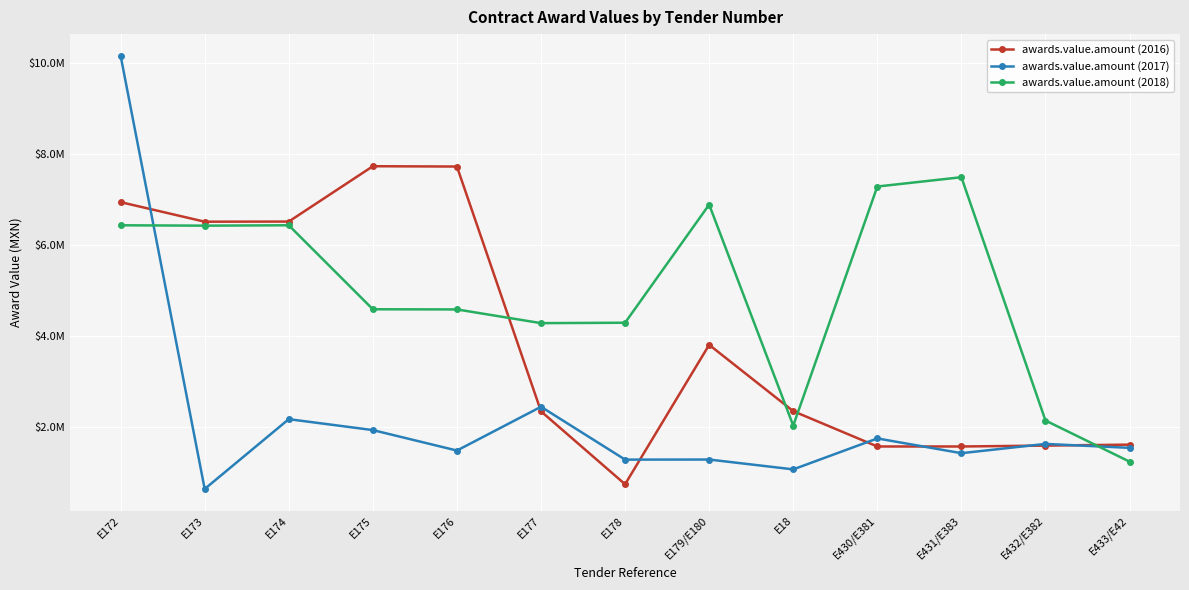

What are all the series names shown in the legend?

awards.value.amount (2016), awards.value.amount (2017), awards.value.amount (2018)